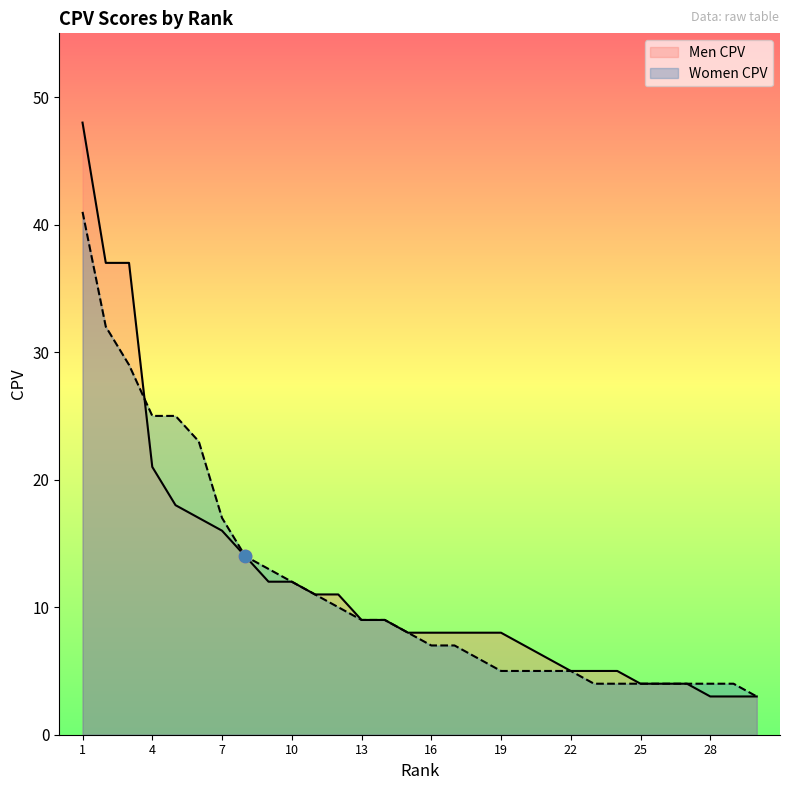

At which category is the sum across all series the highest?

1